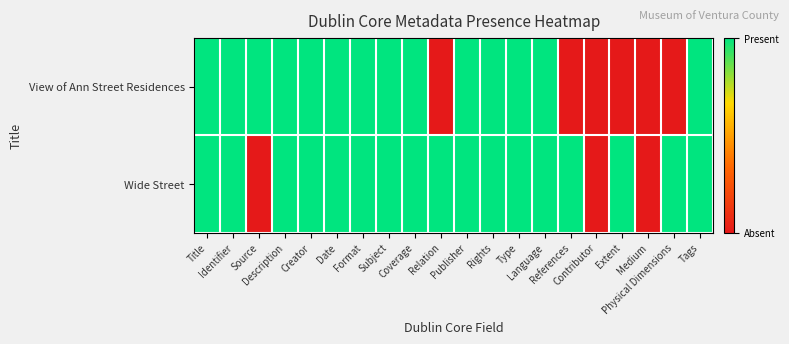

Which label corresponds to the smallest value in the chart?

Relation